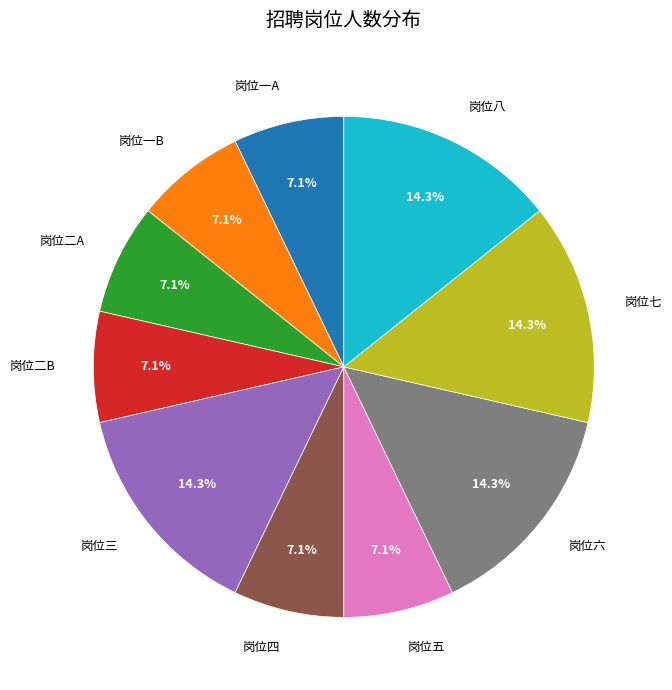

To the nearest percent, what portion does 岗位五 represent?

7%